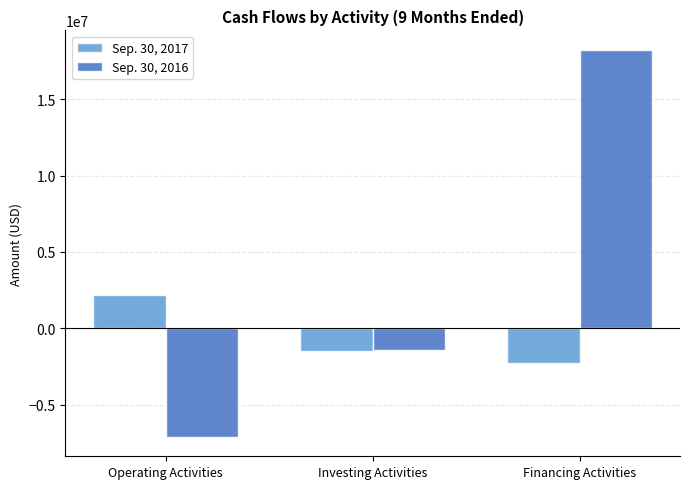

Count the number of data series in this chart.

2